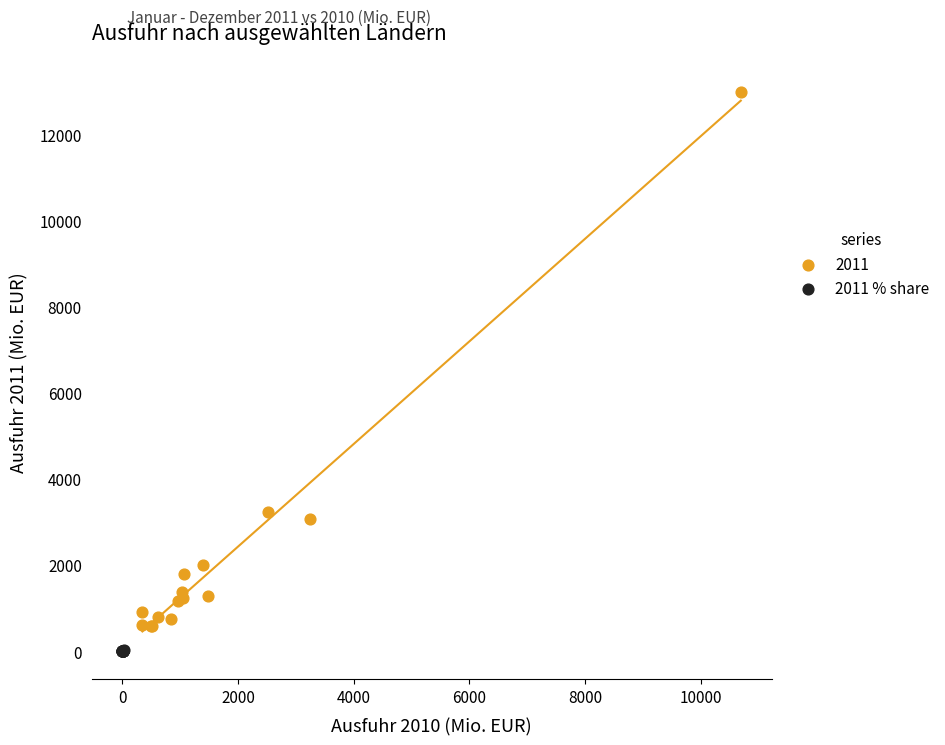

Which series contains the lowest Y value?

2011 % share